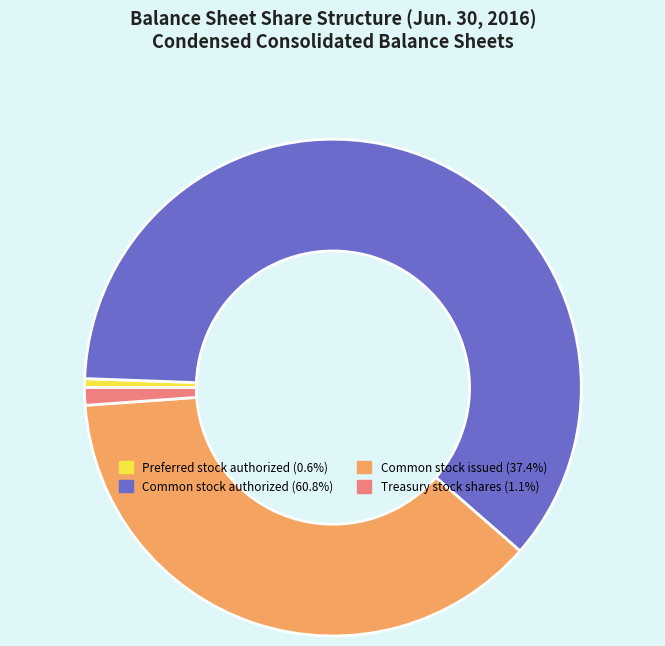

Does any single category account for the majority?

Yes